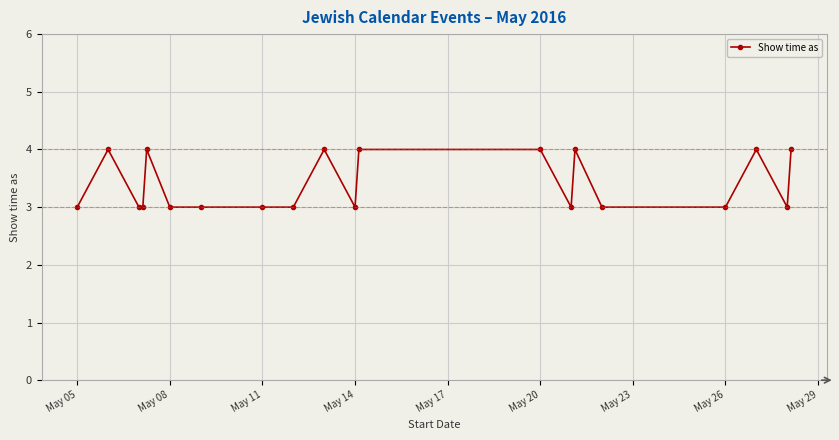

How many lines are shown in the chart?

1